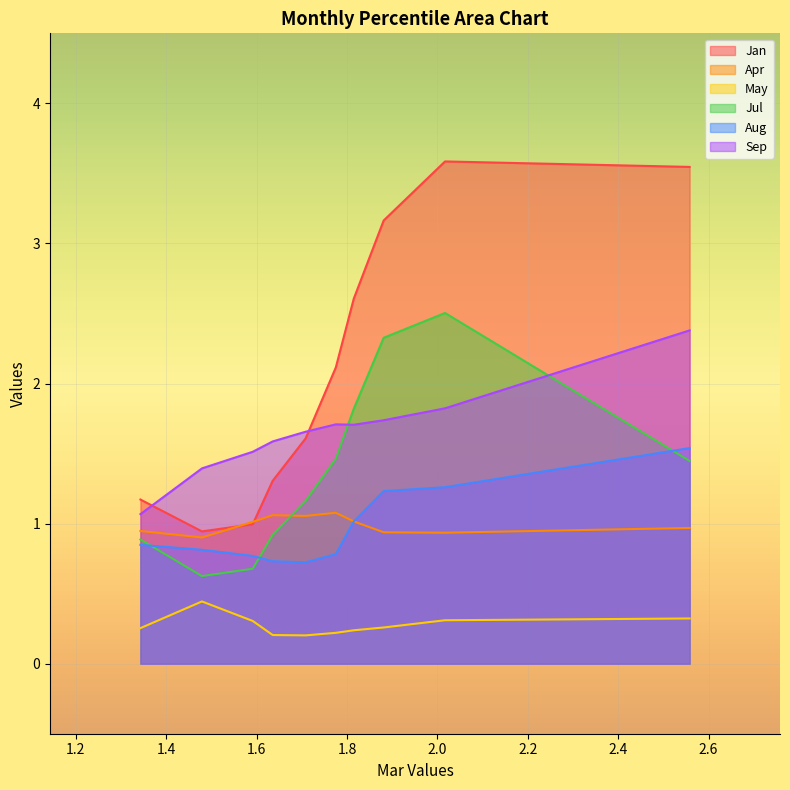

What is the lowest value of the Aug series?

0.7